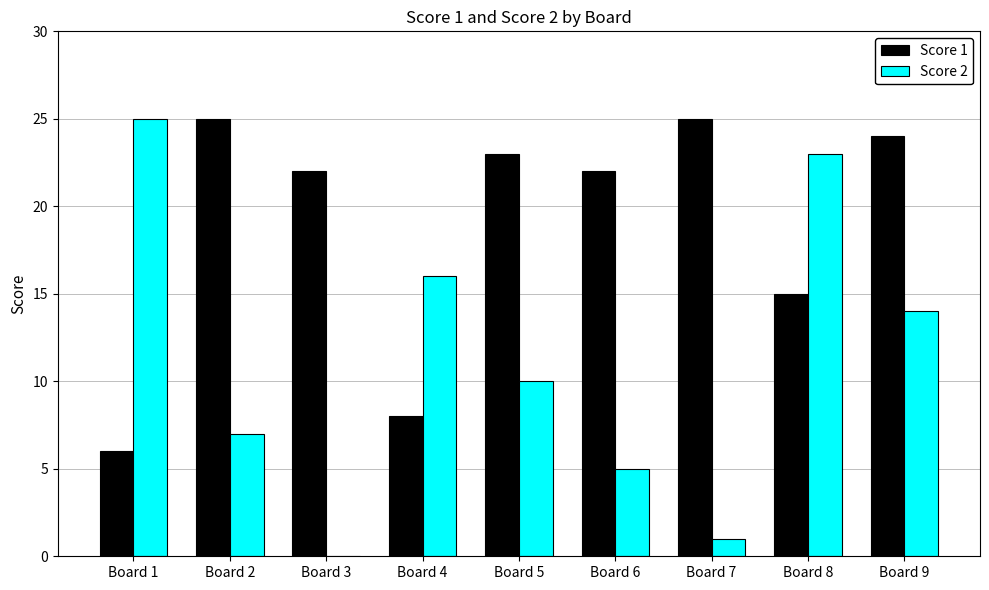

What is the sum of the Score 1 values at Board 4 and Board 9?

32